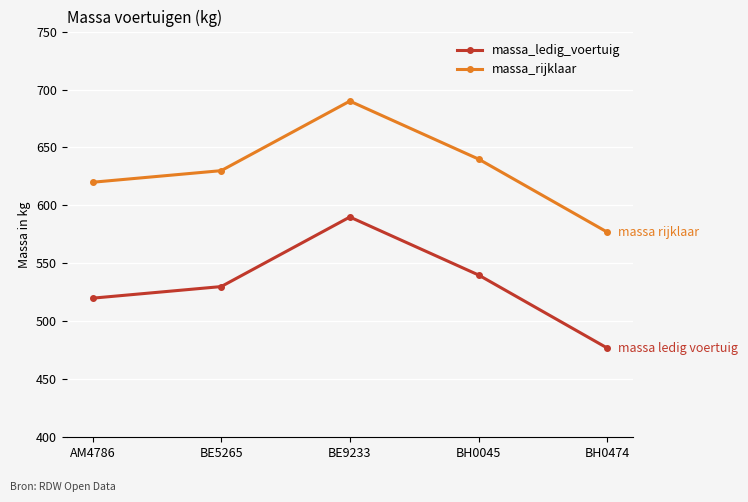

What is the difference between the maximum and minimum values in the massa_ledig_voertuig series?

113